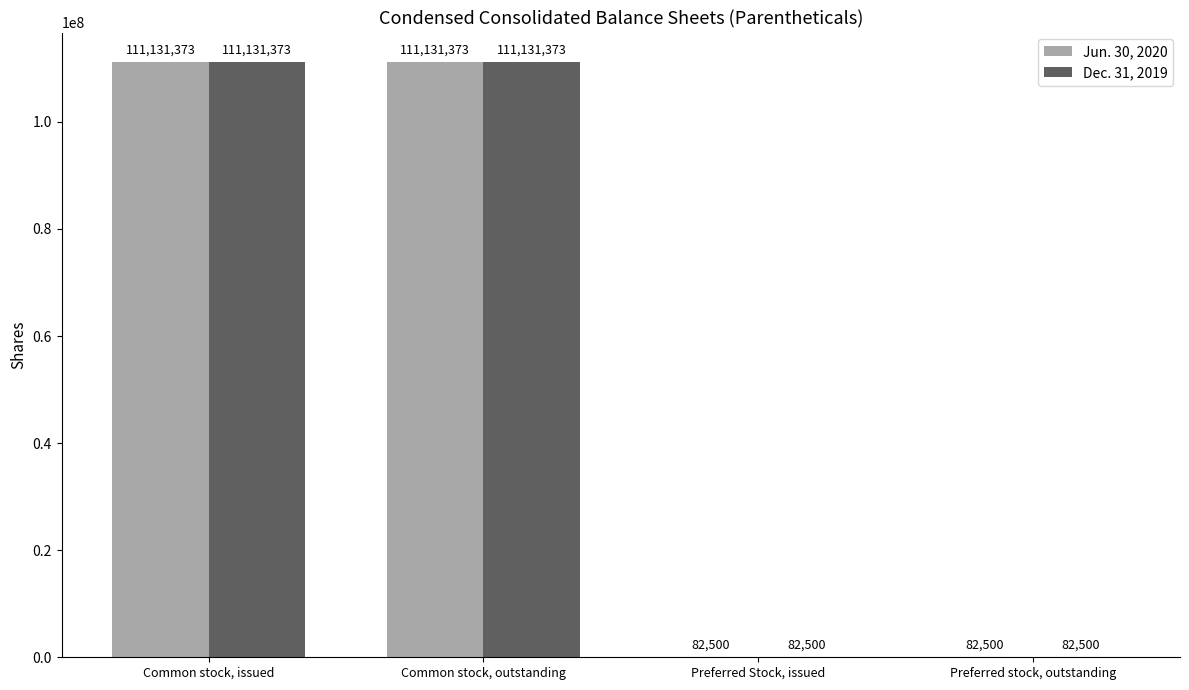

What is the sum of the Dec. 31, 2019 values at Preferred Stock, issued and Common stock, issued?

111213873